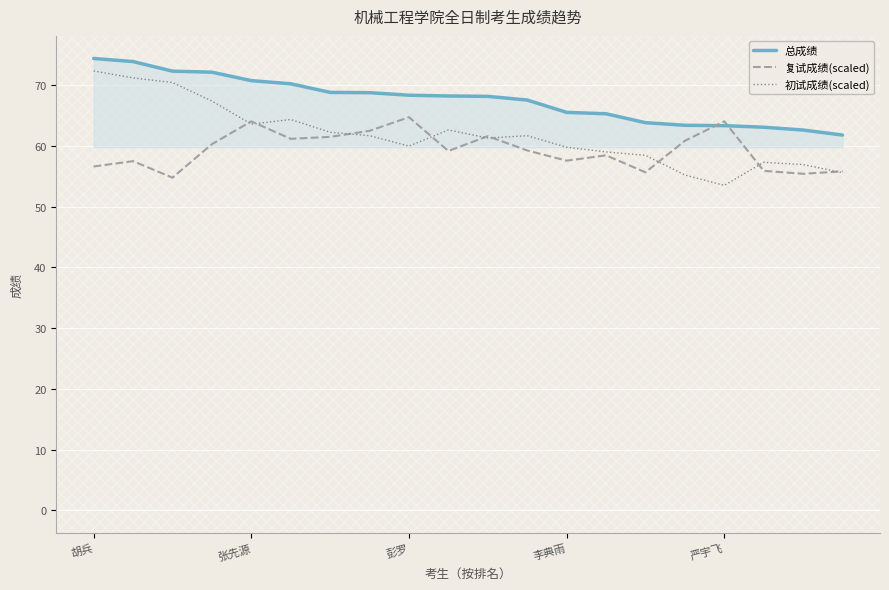

Rank the series by their average value, from lowest to highest.

复试成绩(scaled), 初试成绩(scaled), 总成绩